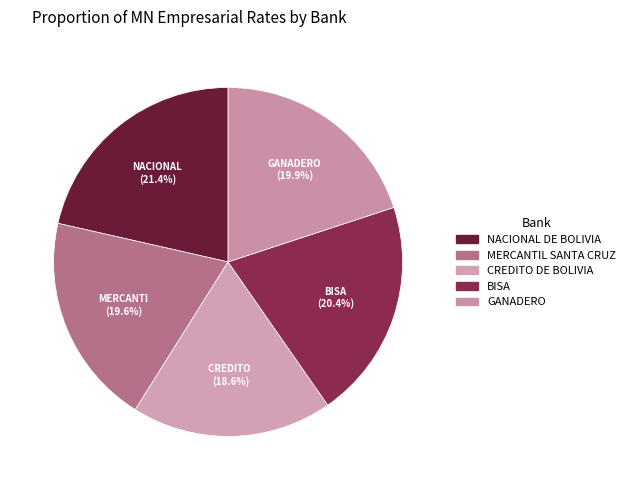

How many slices are in this pie chart?

5